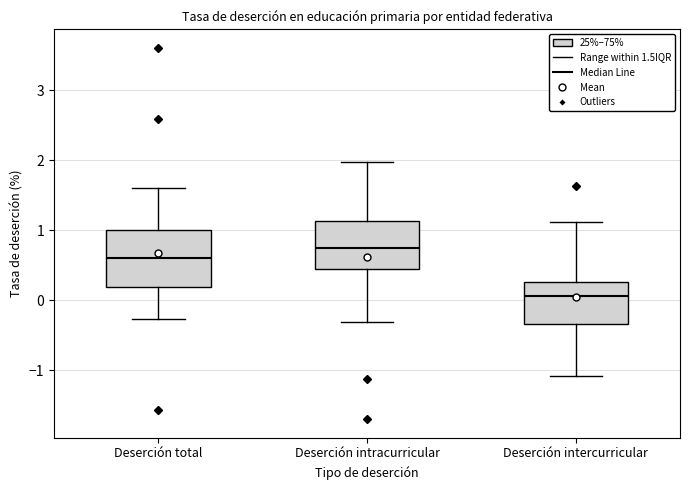

Where is the lower edge of the box for Deserción total on the y-axis? The values are not printed on the chart, so give them approximately, as read against the axis.

0.2